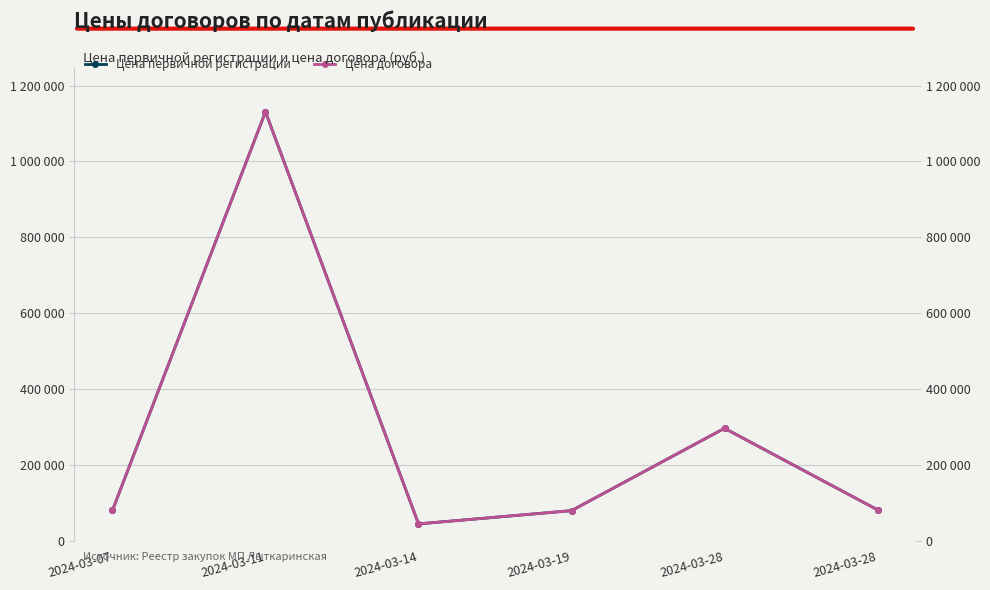

What is the difference between the Цена договора values at 2024-03-19 and 2024-03-28?

217009.0